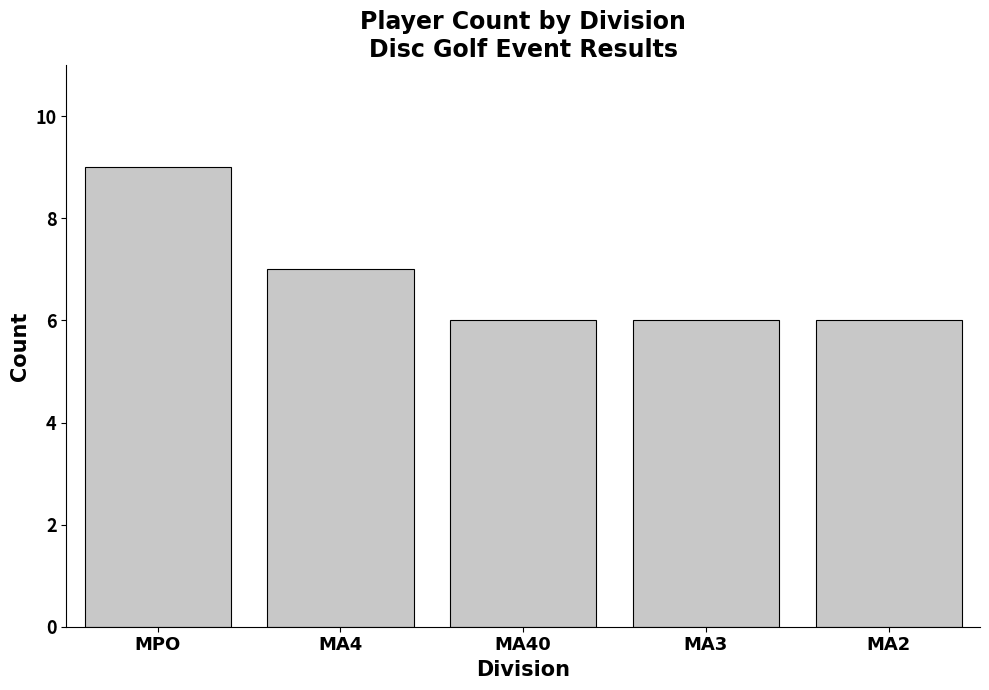

What is the label of the 1st bar from the left?

MPO